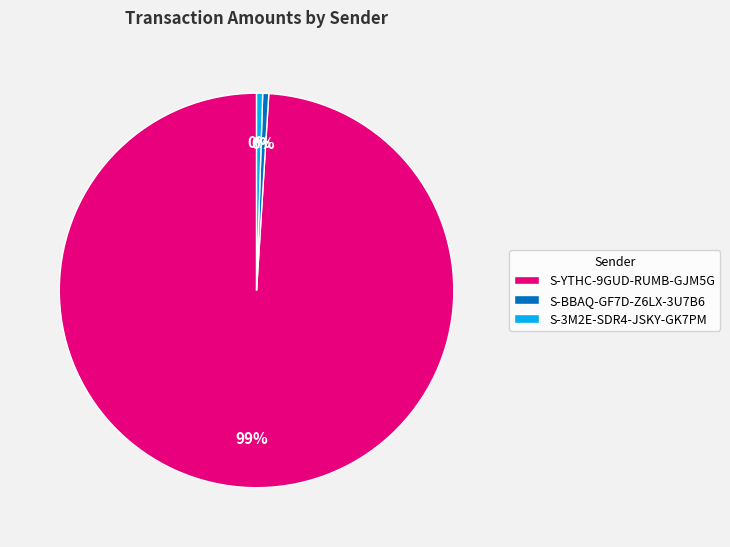

What is the largest slice in the pie chart?

S-YTHC-9GUD-RUMB-GJM5G